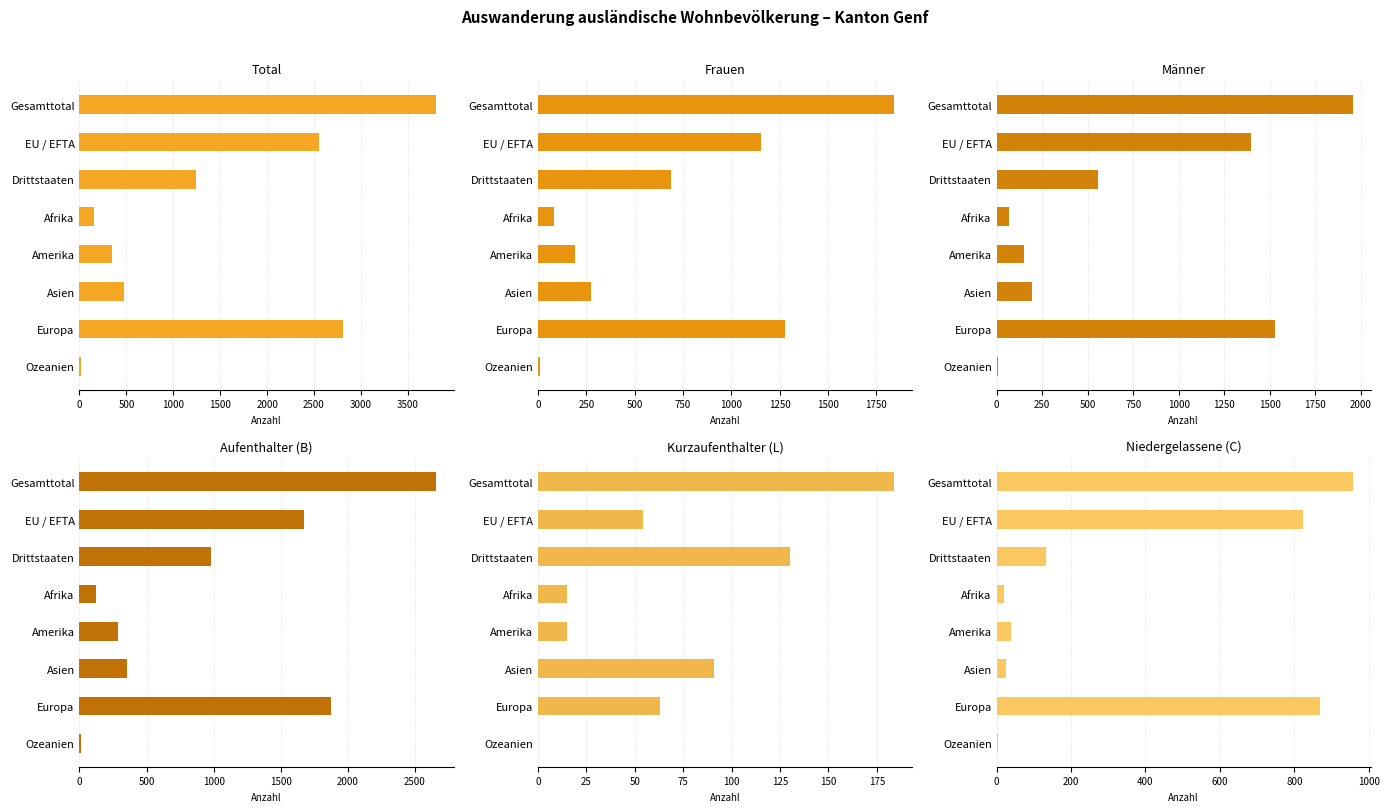

Which series has the largest total across all categories?

Total